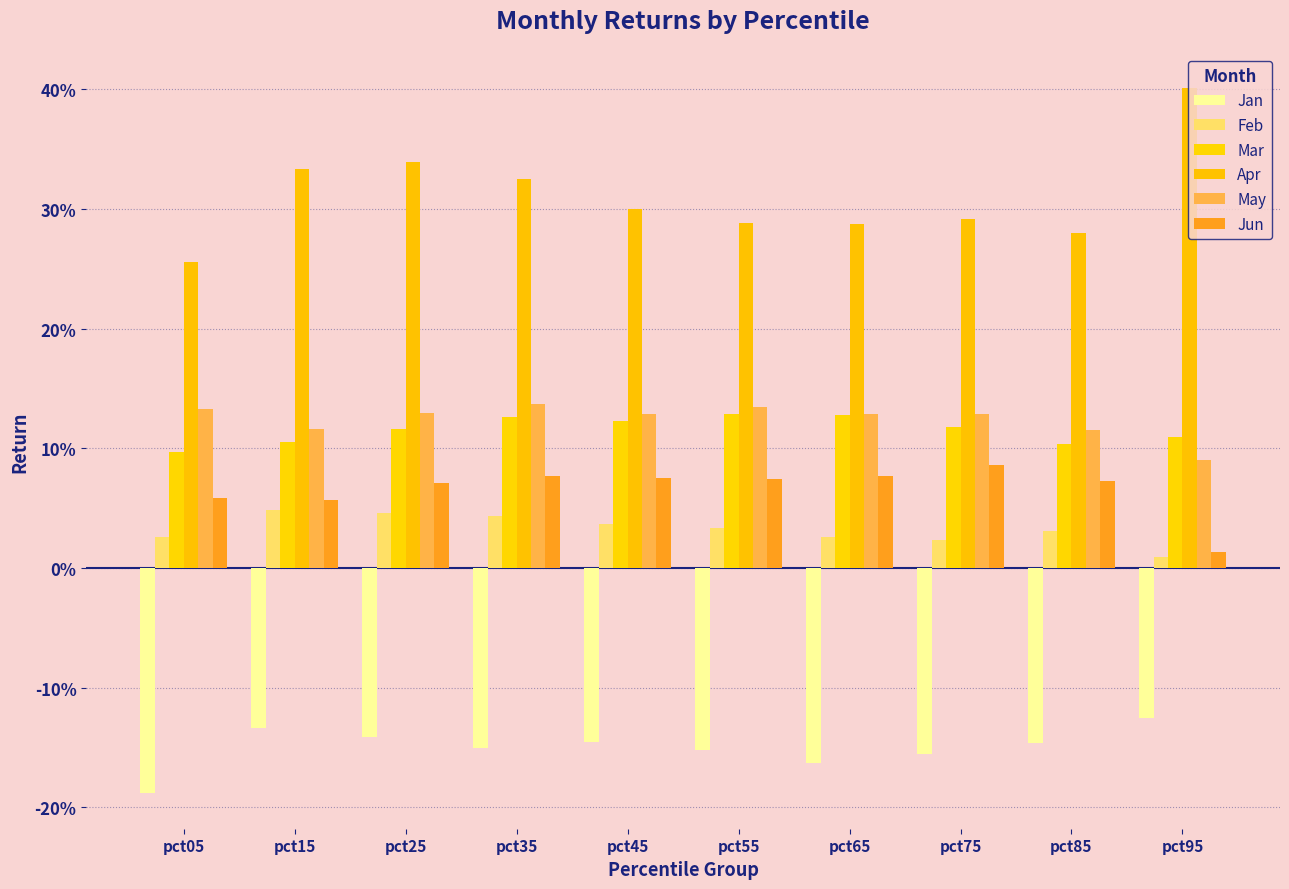

Where is Jun nearest to the value 0?

pct95